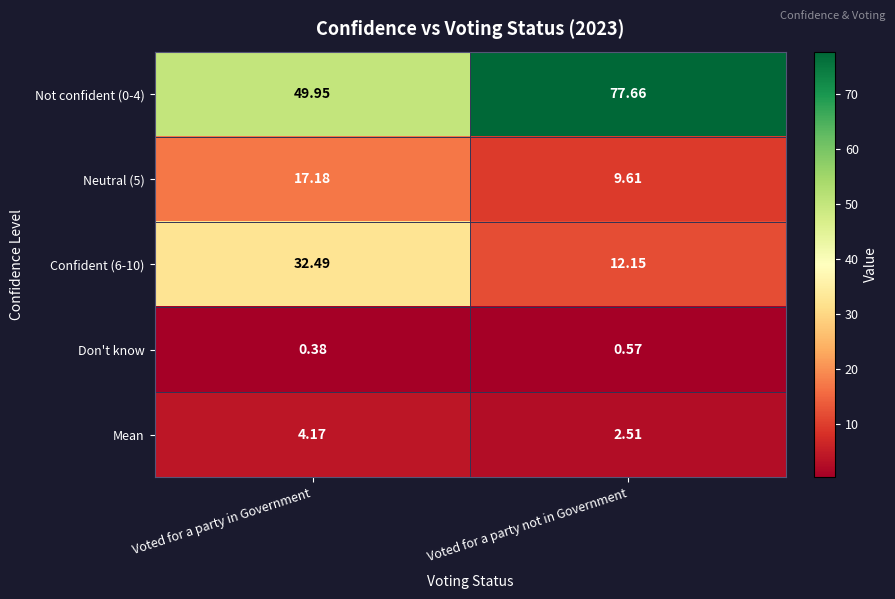

Between Voted for a party in Government and Voted for a party not in Government, which series saw the biggest shift?

Not confident (0-4)